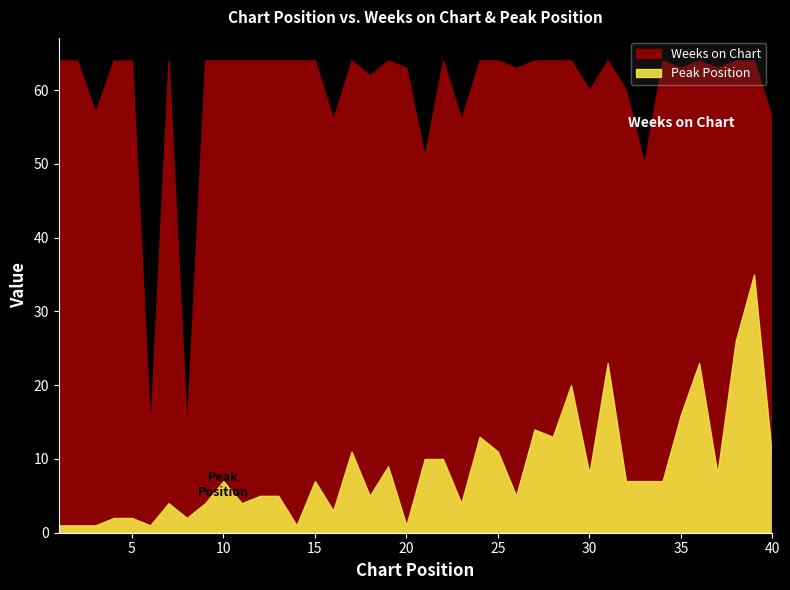

Rank the series at 28 from highest to lowest value.

Weeks on Chart, Peak Position